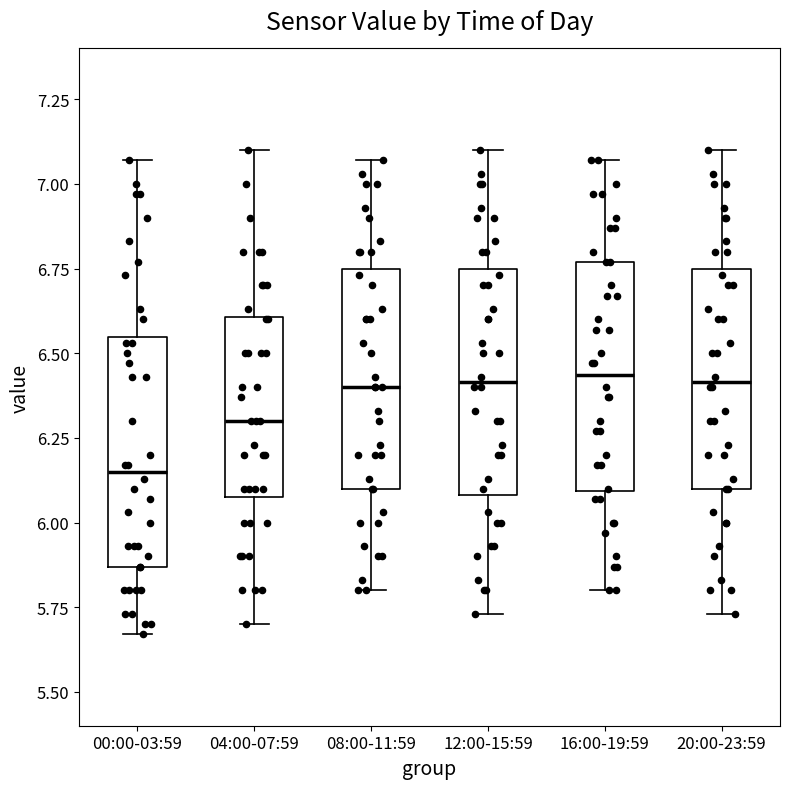

Reading left to right, transcribe this box plot: for each box, give where its median line is, the range the box spans, and where its two whiskers end, as read against the y-axis. The values are not printed on the chart, so give them approximately, as read against the axis.

00:00-03:59: median 6.15, box 5.85 to 6.55, whiskers 5.65 to 7.05
04:00-07:59: median 6.30, box 6.10 to 6.60, whiskers 5.70 to 7.10
08:00-11:59: median 6.40, box 6.10 to 6.75, whiskers 5.80 to 7.05
12:00-15:59: median 6.40, box 6.10 to 6.75, whiskers 5.75 to 7.10
16:00-19:59: median 6.45, box 6.10 to 6.75, whiskers 5.80 to 7.05
20:00-23:59: median 6.40, box 6.10 to 6.75, whiskers 5.75 to 7.10